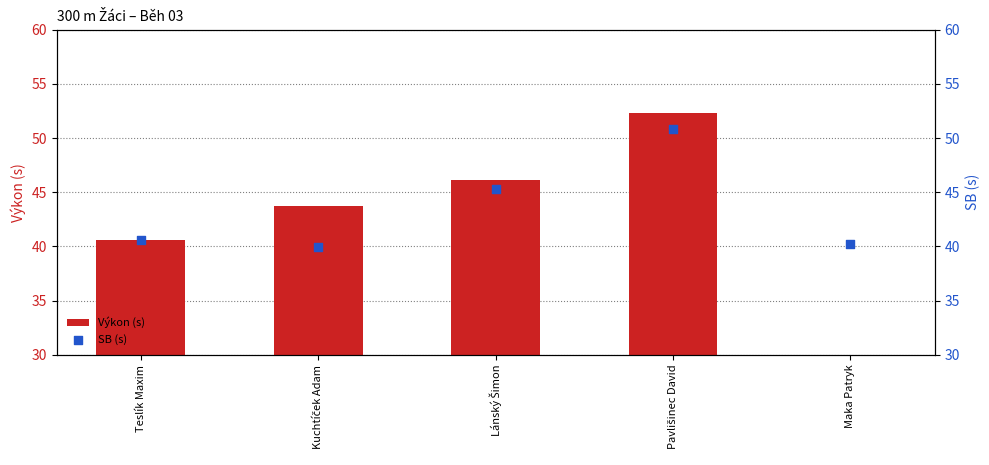

At how many categories does at least one series exceed 44?

2